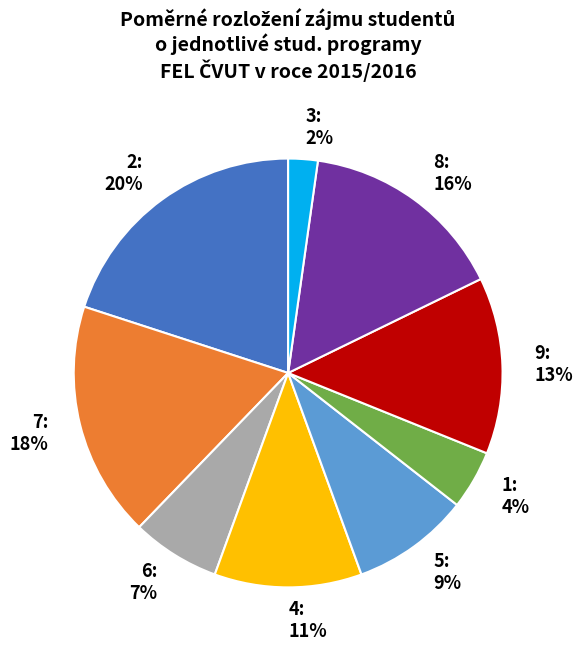

Which category has the smallest portion of the pie?

3